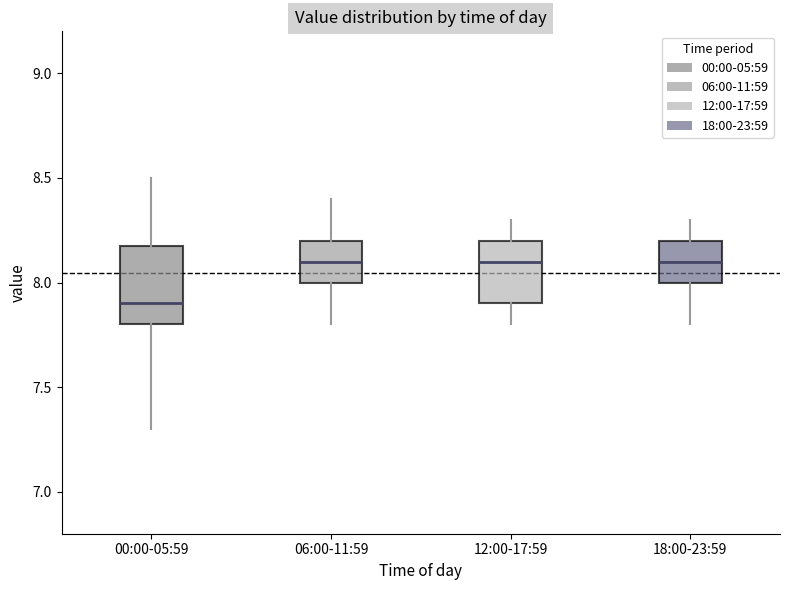

Reading left to right, read every box against the y-axis: the position of its median line, the range the box covers, and the ends of its whiskers. The values are not printed on the chart, so give them approximately, as read against the axis.

00:00-05:59: median 7.9, box 7.8 to 8.2, whiskers 7.3 to 8.5
06:00-11:59: median 8.1, box 8.0 to 8.2, whiskers 7.8 to 8.4
12:00-17:59: median 8.1, box 7.9 to 8.2, whiskers 7.8 to 8.3
18:00-23:59: median 8.1, box 8.0 to 8.2, whiskers 7.8 to 8.3